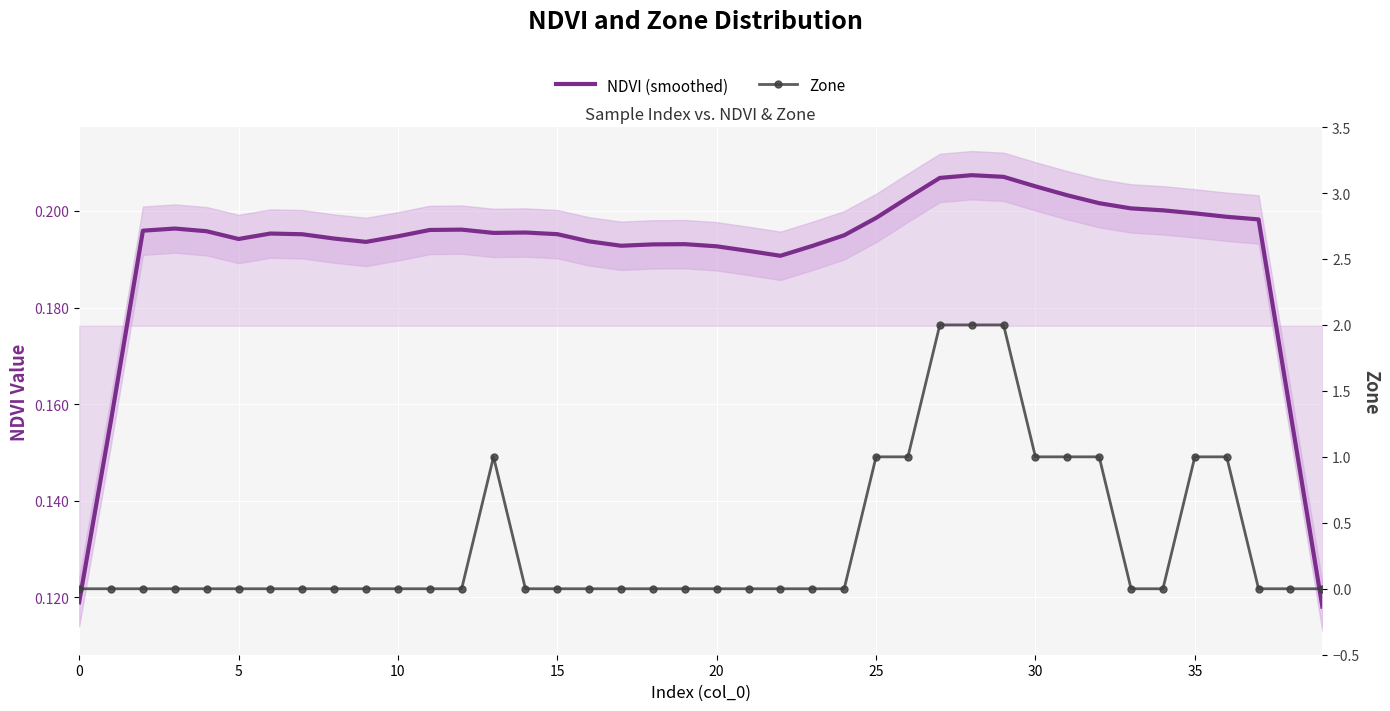

What are all the series names shown in the legend?

NDVI (smoothed), Zone